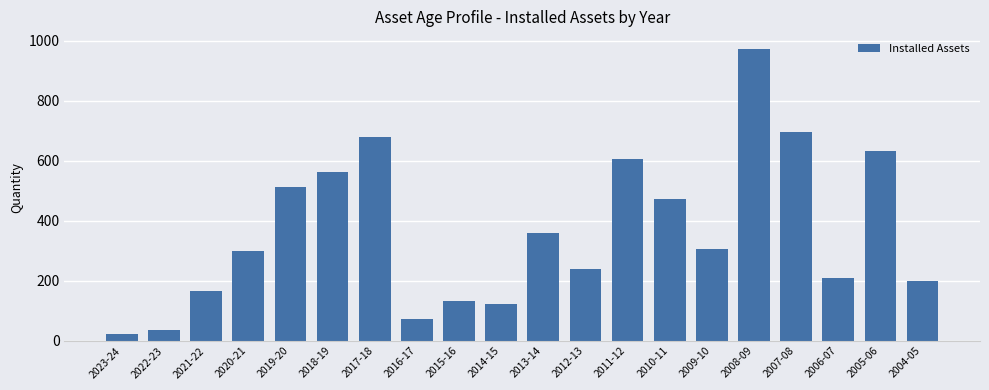

Reading left to right, extract all data points from this chart.

22	36	165	298	513	562	680	72	132	122	360	239	605	472	307	974	695	208	633	199